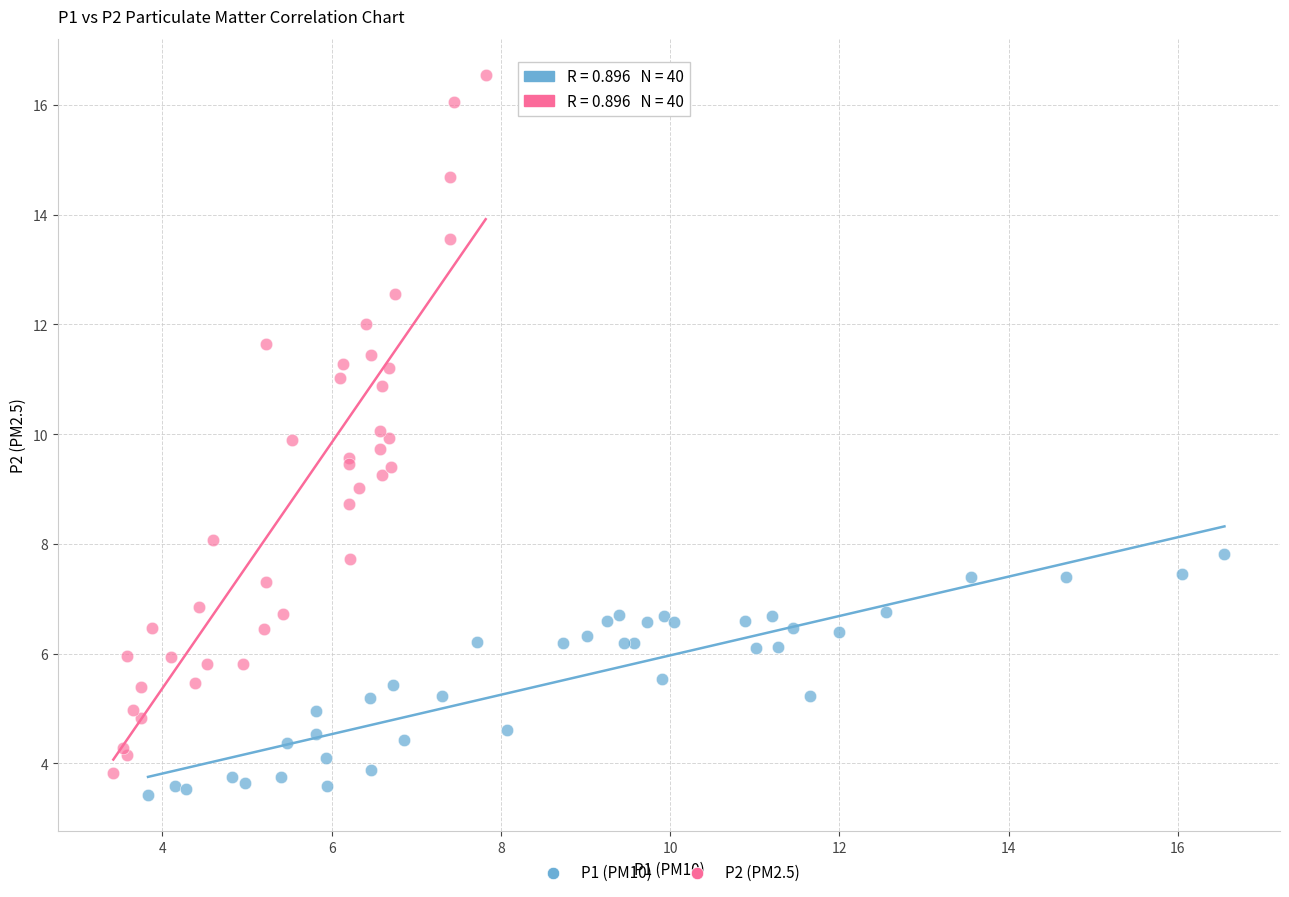

Which series has the largest Y range (max minus min)?

P2 (PM2.5)